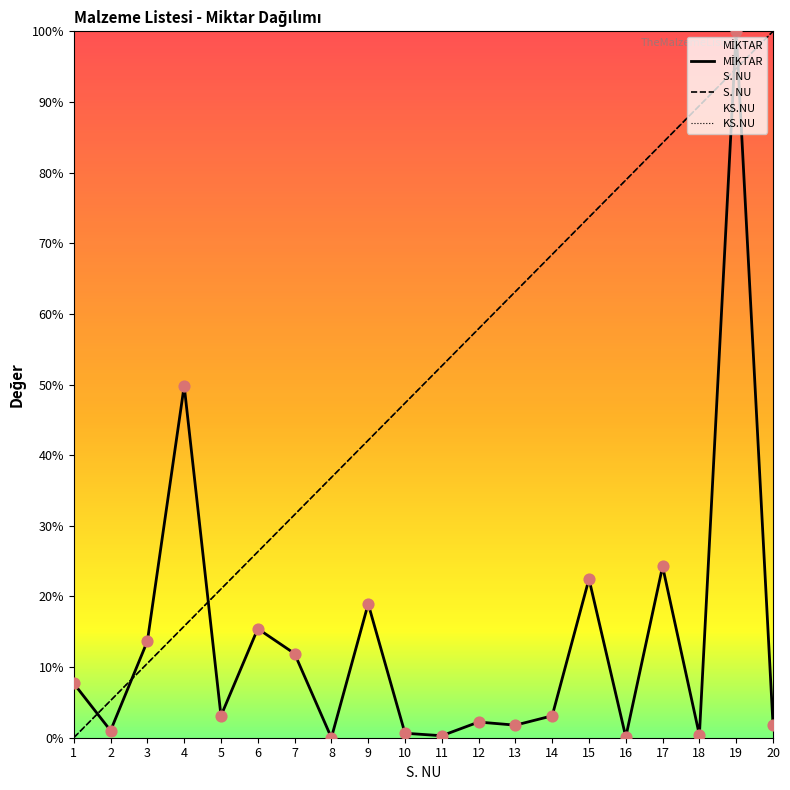

Which series reaches the maximum Y coordinate?

MİKTAR